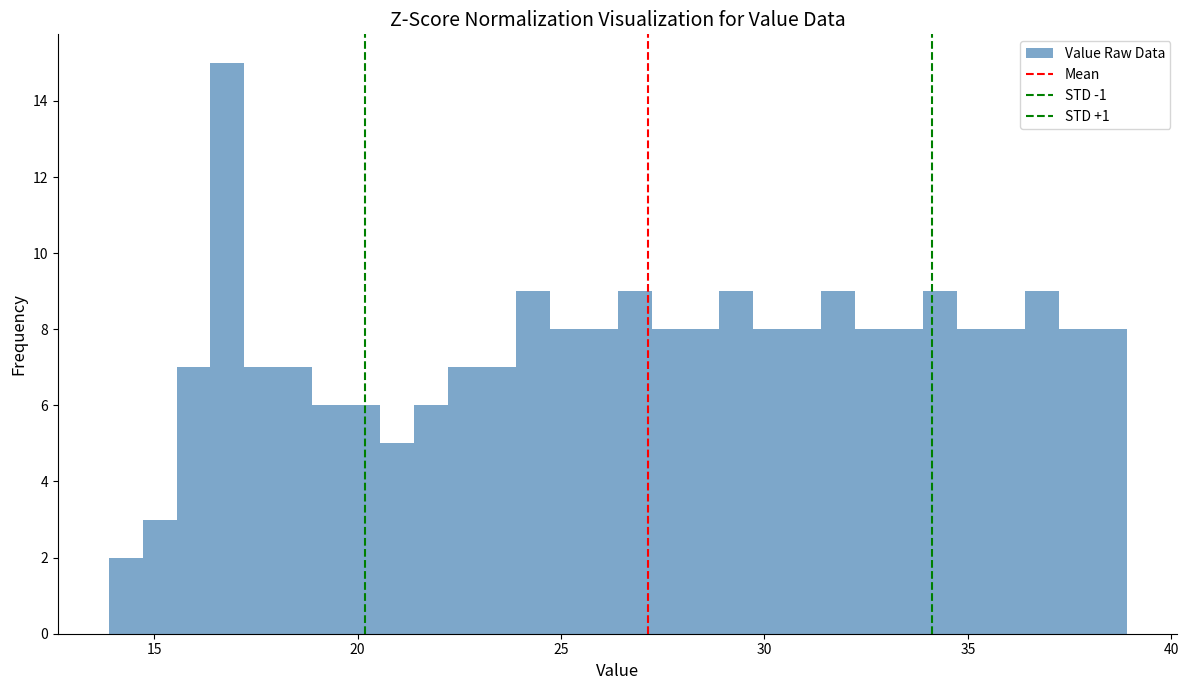

Around what value on the x-axis is the tallest bar? Give the approximate position of its centre, as read against the axis.

17.0